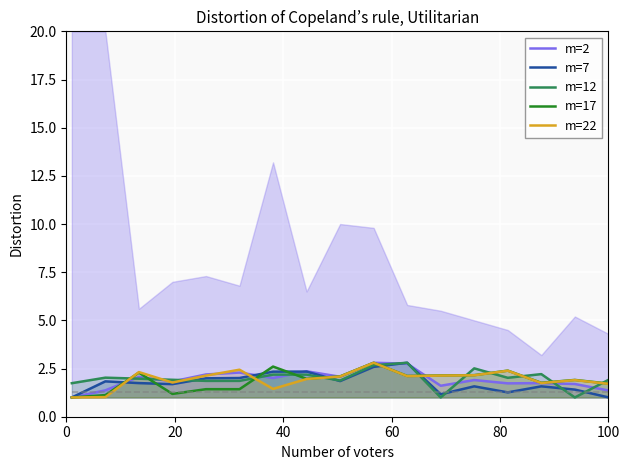

What is the average value of the m=22 series?

1.9